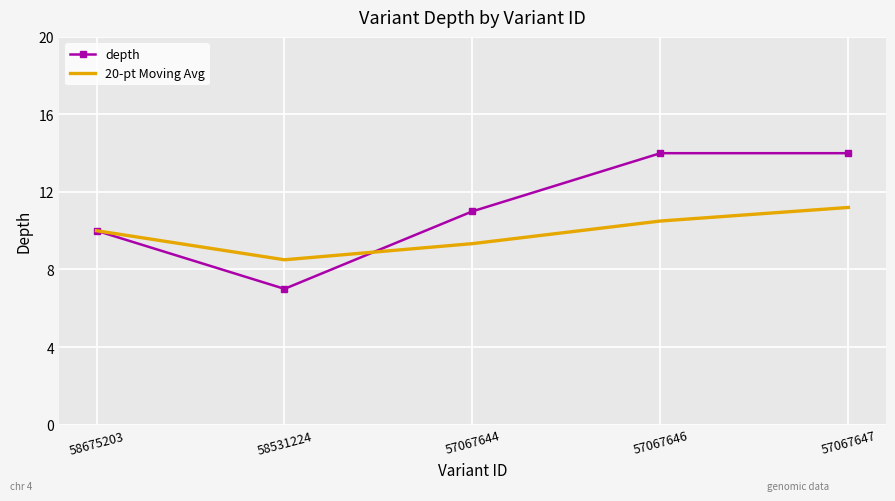

Read the 20-pt Moving Avg value at 57067646.

10.5